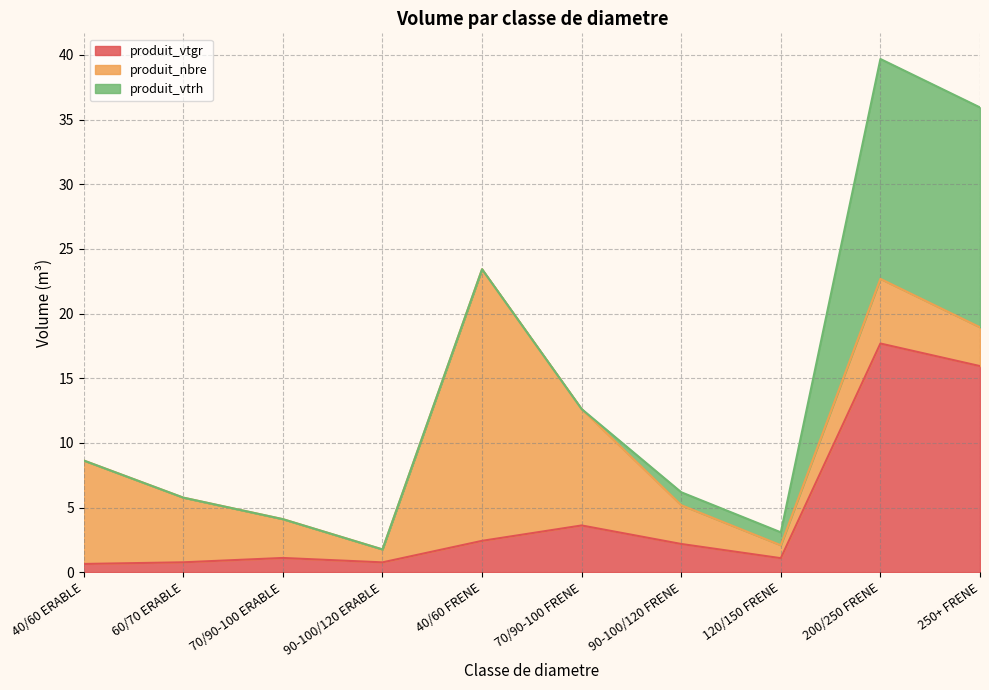

Where do produit_vtgr and produit_vtrh first cross each other?

200/250 FRENE and 250+ FRENE